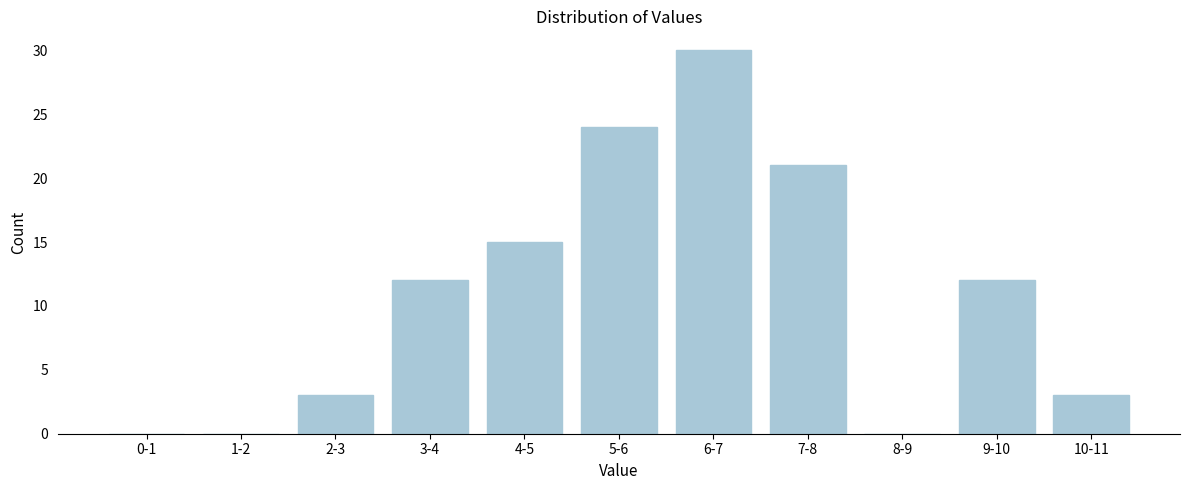

Reading right to left, extract all data points from this chart.

10-11=3	9-10=12	8-9=0	7-8=21	6-7=30	5-6=24	4-5=15	3-4=12	2-3=3	1-2=0	0-1=0